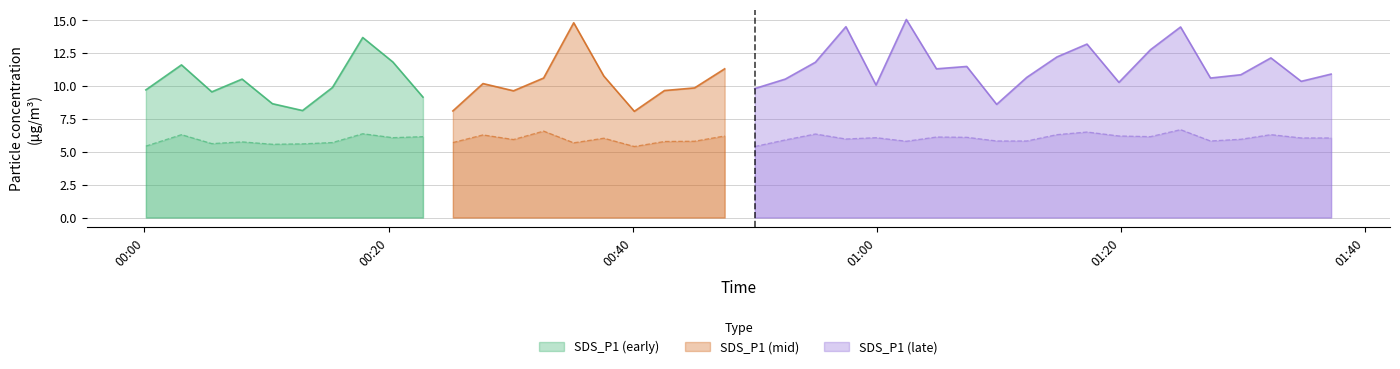

What is the maximum value for SDS_P1 (early)?

13.7